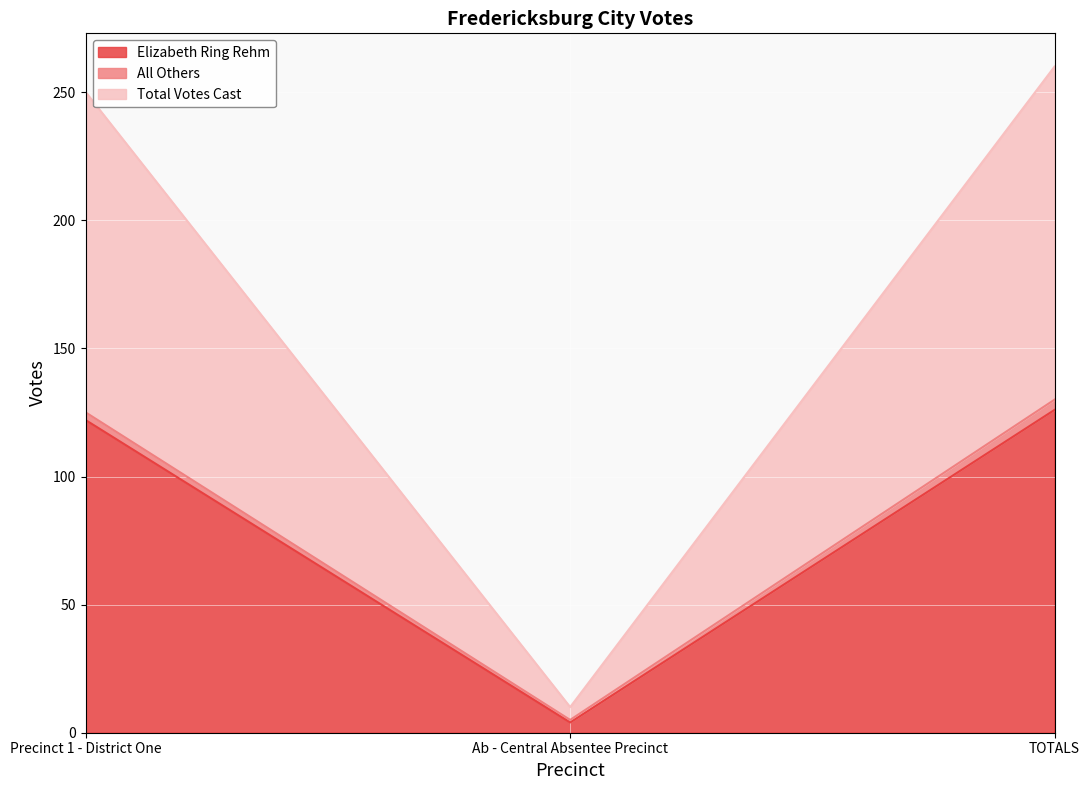

Which series changed the most between Precinct 1 - District One and TOTALS?

Total Votes Cast